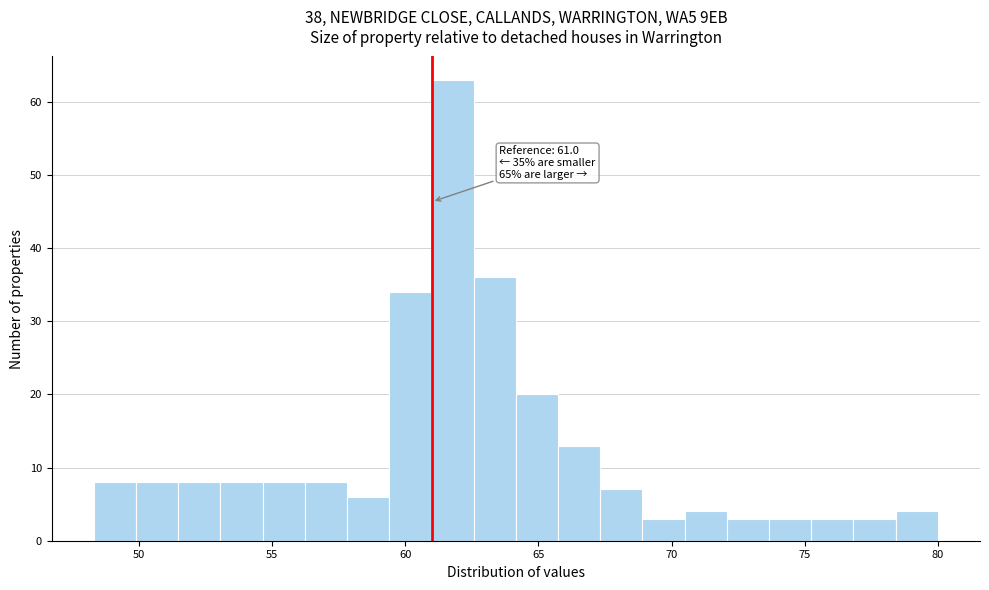

Read against the x-axis, roughly where is the centre of the tallest bar?

62.0